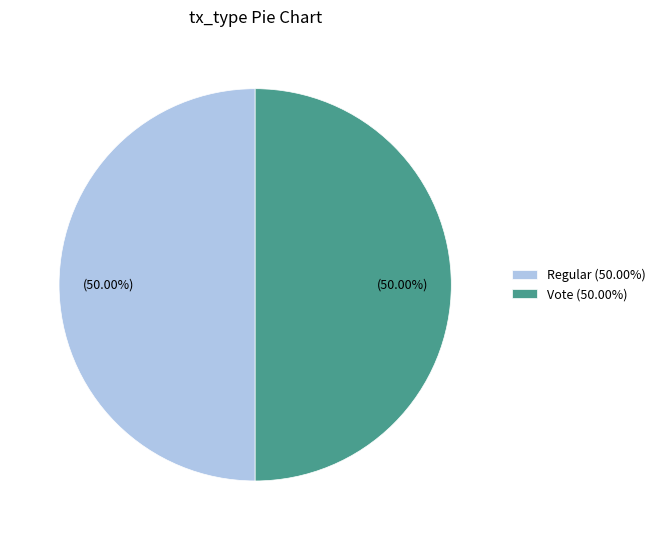

What is the ratio of the value at Vote (50.00%) to the value at Regular (50.00%)?

1.0